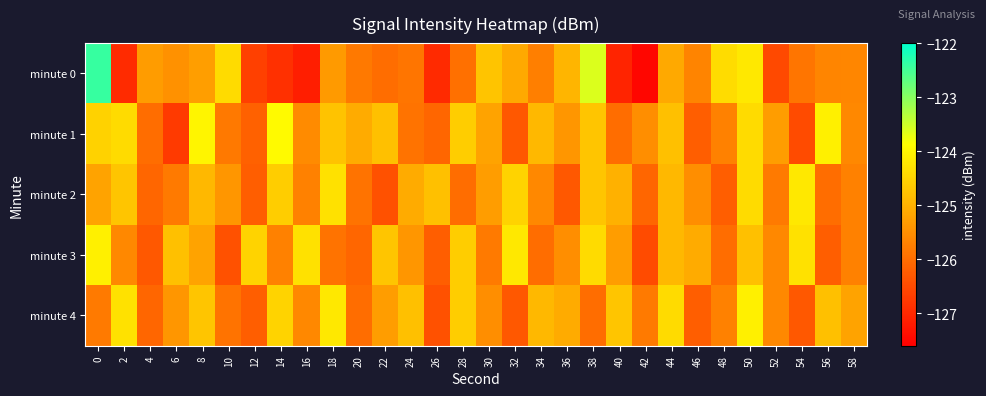

At 6, list the series in order from largest to smallest.

minute 3, minute 4, minute 0, minute 2, minute 1